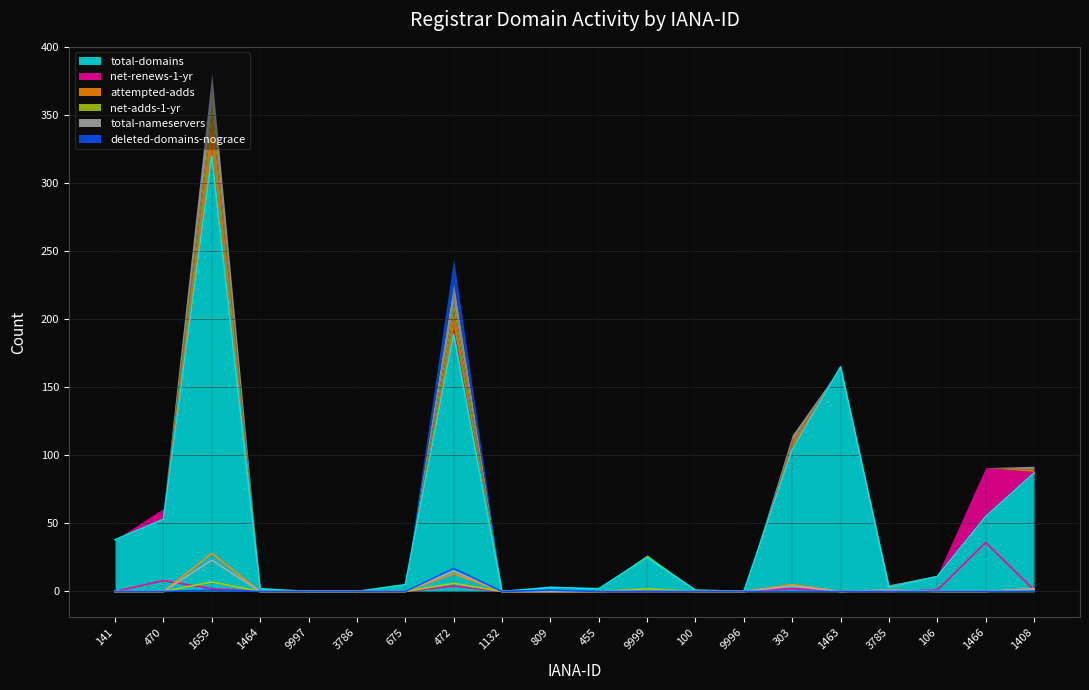

Reading left to right, what are all the values shown in this chart?

total-domains: 38	53	320	2	0	0	5	189	0	3	2	25	1	0	104	165	3	11	55	87
net-renews-1-yr: 0	8	2	0	0	0	0	4	0	0	0	0	0	0	2	0	0	1	36	1
attempted-adds: 0	0	28	0	0	0	0	13	0	0	0	0	0	0	5	0	1	0	0	2
net-adds-1-yr: 0	0	7	0	0	0	0	6	0	0	0	2	0	0	0	0	0	0	0	0
total-nameservers: 0	0	23	0	0	0	0	15	0	0	0	0	0	0	4	0	1	0	0	2
deleted-domains-nograce: 0	0	1	0	0	0	0	17	0	1	0	0	0	0	0	0	0	0	0	0